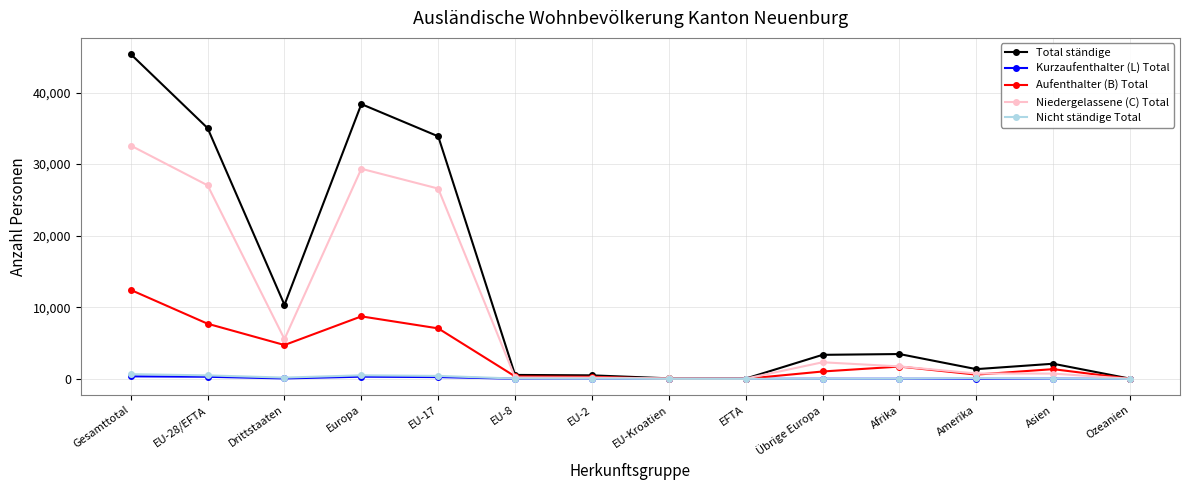

True or false: Kurzaufenthalter (L) Total has a value of 0 at EFTA.

True